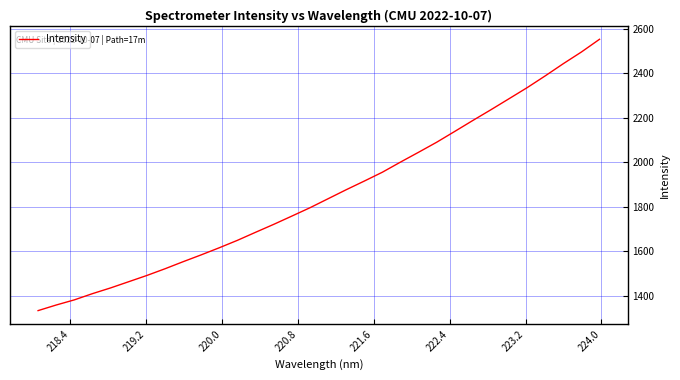

What is the greatest value displayed?

2551.7